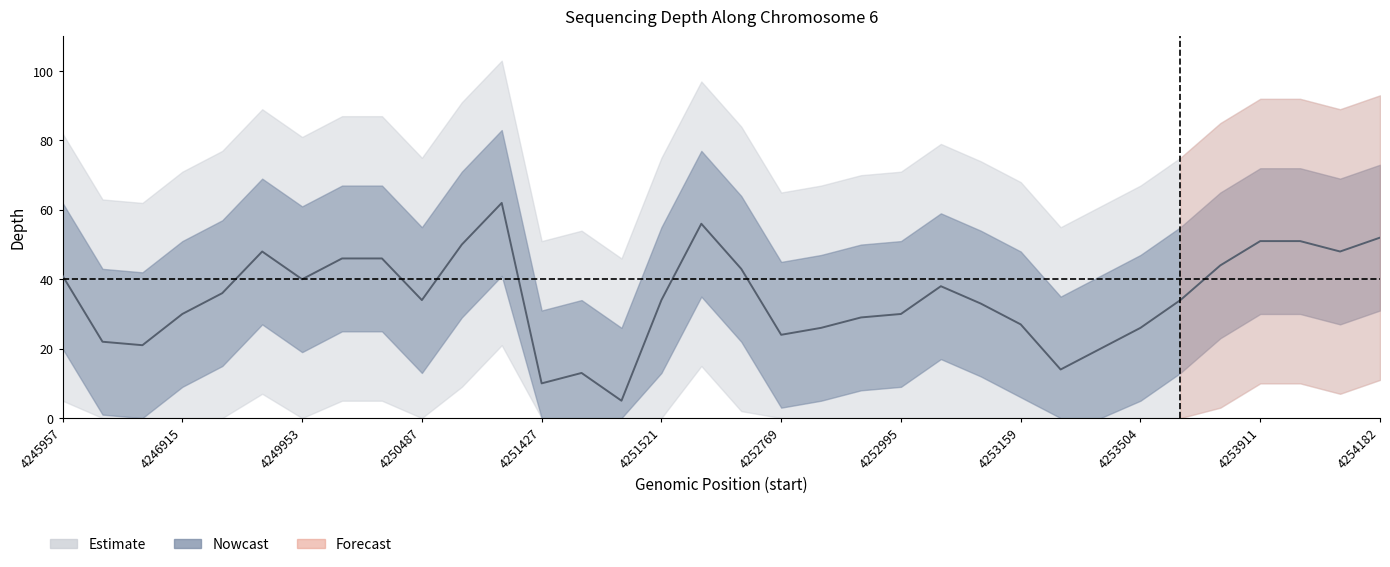

Reading left to right, extract all data points from this chart.

depth_center: 4245957=41	4246558=22	4246782=21	4246915=30	4247029=36	4248059=48	4249953=40	4250213=46	4250235=46	4250487=34	4250711=50	4251102=62	4251427=10	4251446=13	4251460=5	4251521=34	4251971=56	4252313=43	4252769=24	4252808=26	4252957=29	4252995=30	4253047=38	4253054=33	4253159=27	4253284=14	4253349=20	4253504=26	4253758=34	4253845=44	4253911=51	4253914=51	4254023=48	4254182=52
depth_upper: 4245957=62	4246558=43	4246782=42	4246915=51	4247029=57	4248059=69	4249953=61	4250213=67	4250235=67	4250487=55	4250711=71	4251102=83	4251427=31	4251446=34	4251460=26	4251521=55	4251971=77	4252313=64	4252769=45	4252808=47	4252957=50	4252995=51	4253047=59	4253054=54	4253159=48	4253284=35	4253349=41	4253504=47	4253758=55	4253845=65	4253911=72	4253914=72	4254023=69	4254182=73
depth_lower: 4245957=20	4246558=1	4246782=0	4246915=9	4247029=15	4248059=27	4249953=19	4250213=25	4250235=25	4250487=13	4250711=29	4251102=41	4251427=0	4251446=0	4251460=0	4251521=13	4251971=35	4252313=22	4252769=3	4252808=5	4252957=8	4252995=9	4253047=17	4253054=12	4253159=6	4253284=0	4253349=0	4253504=5	4253758=13	4253845=23	4253911=30	4253914=30	4254023=27	4254182=31
depth_outer_upper: 4245957=82	4246558=63	4246782=62	4246915=71	4247029=77	4248059=89	4249953=81	4250213=87	4250235=87	4250487=75	4250711=91	4251102=103	4251427=51	4251446=54	4251460=46	4251521=75	4251971=97	4252313=84	4252769=65	4252808=67	4252957=70	4252995=71	4253047=79	4253054=74	4253159=68	4253284=55	4253349=61	4253504=67	4253758=75	4253845=85	4253911=92	4253914=92	4254023=89	4254182=93
depth_outer_lower: 4245957=5	4246558=0	4246782=0	4246915=0	4247029=0	4248059=7	4249953=0	4250213=5	4250235=5	4250487=0	4250711=9	4251102=21	4251427=0	4251446=0	4251460=0	4251521=0	4251971=15	4252313=2	4252769=0	4252808=0	4252957=0	4252995=0	4253047=0	4253054=0	4253159=0	4253284=0	4253349=0	4253504=0	4253758=0	4253845=3	4253911=10	4253914=10	4254023=7	4254182=11